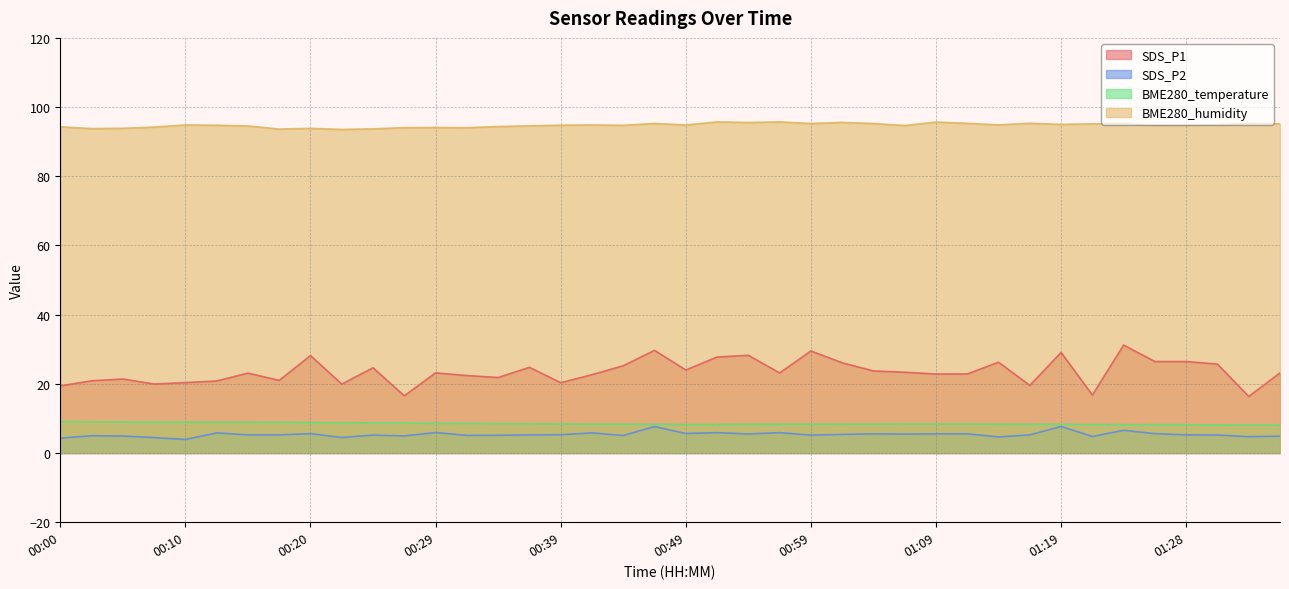

What is the difference between the highest and lowest values at 00:22?

89.0